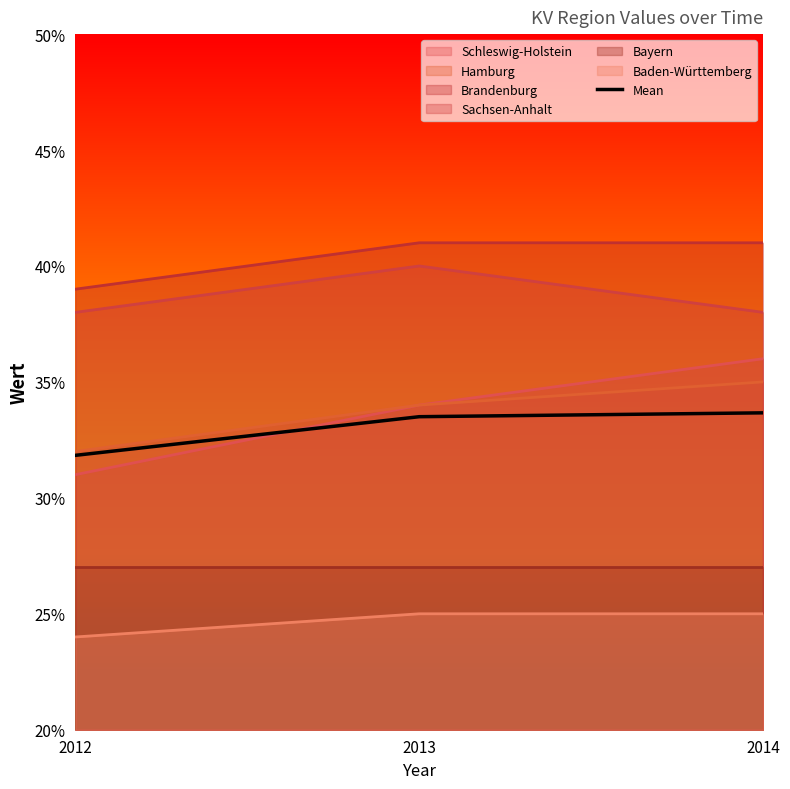

The chart shows a value of 0.7 at 2014. True or false?

False